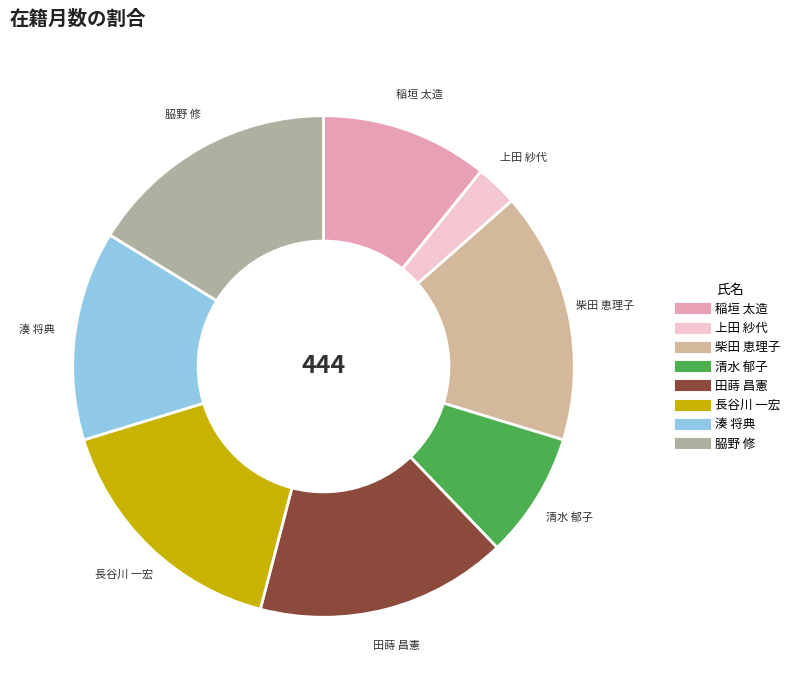

Does 長谷川 一宏 account for over 50% of the chart?

No